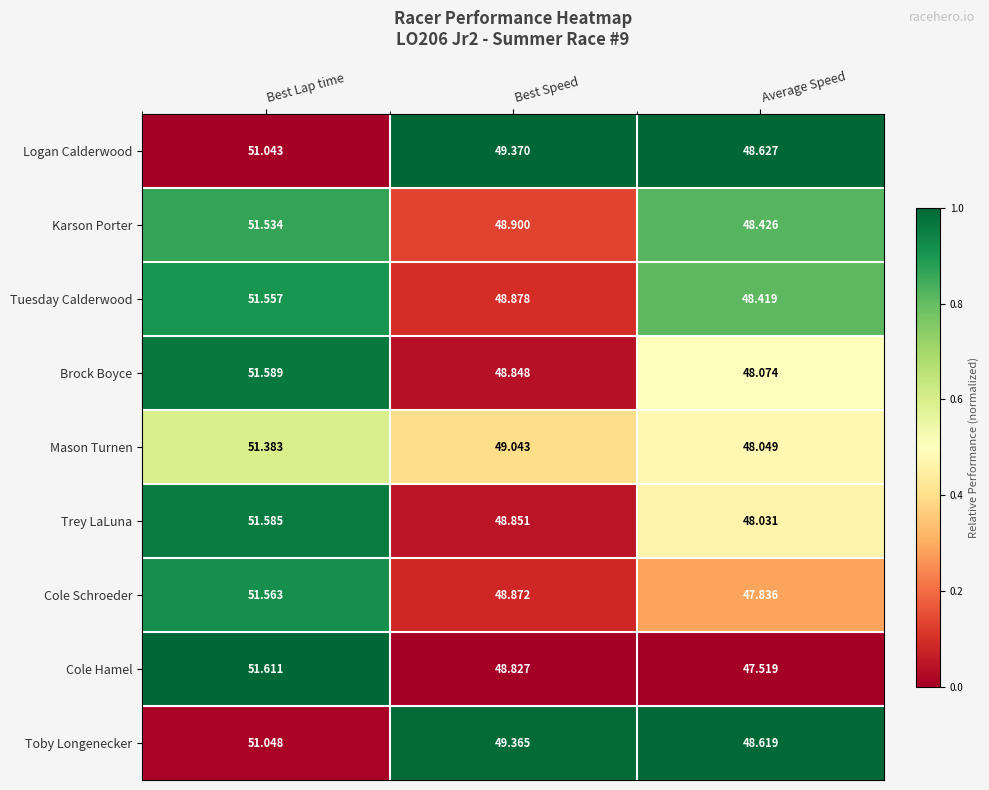

Which series changed the most between Best Lap time and Average Speed?

Cole Hamel